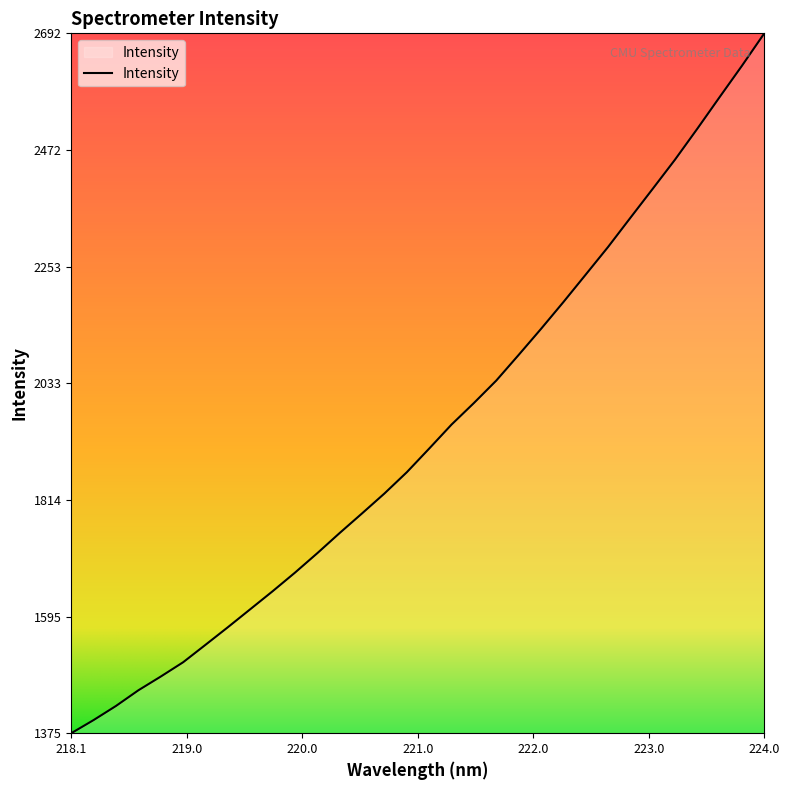

What is the difference between the maximum and minimum values?

1316.8